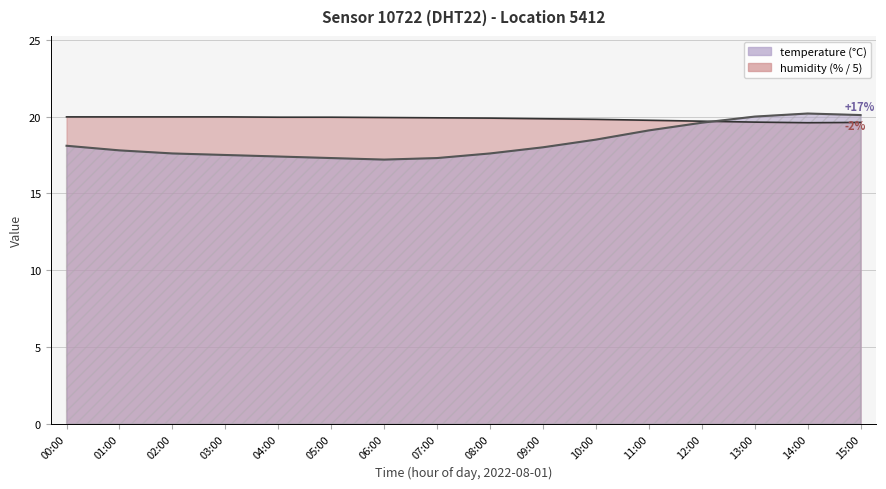

What value does the humidity series have at 03:00?

20.0